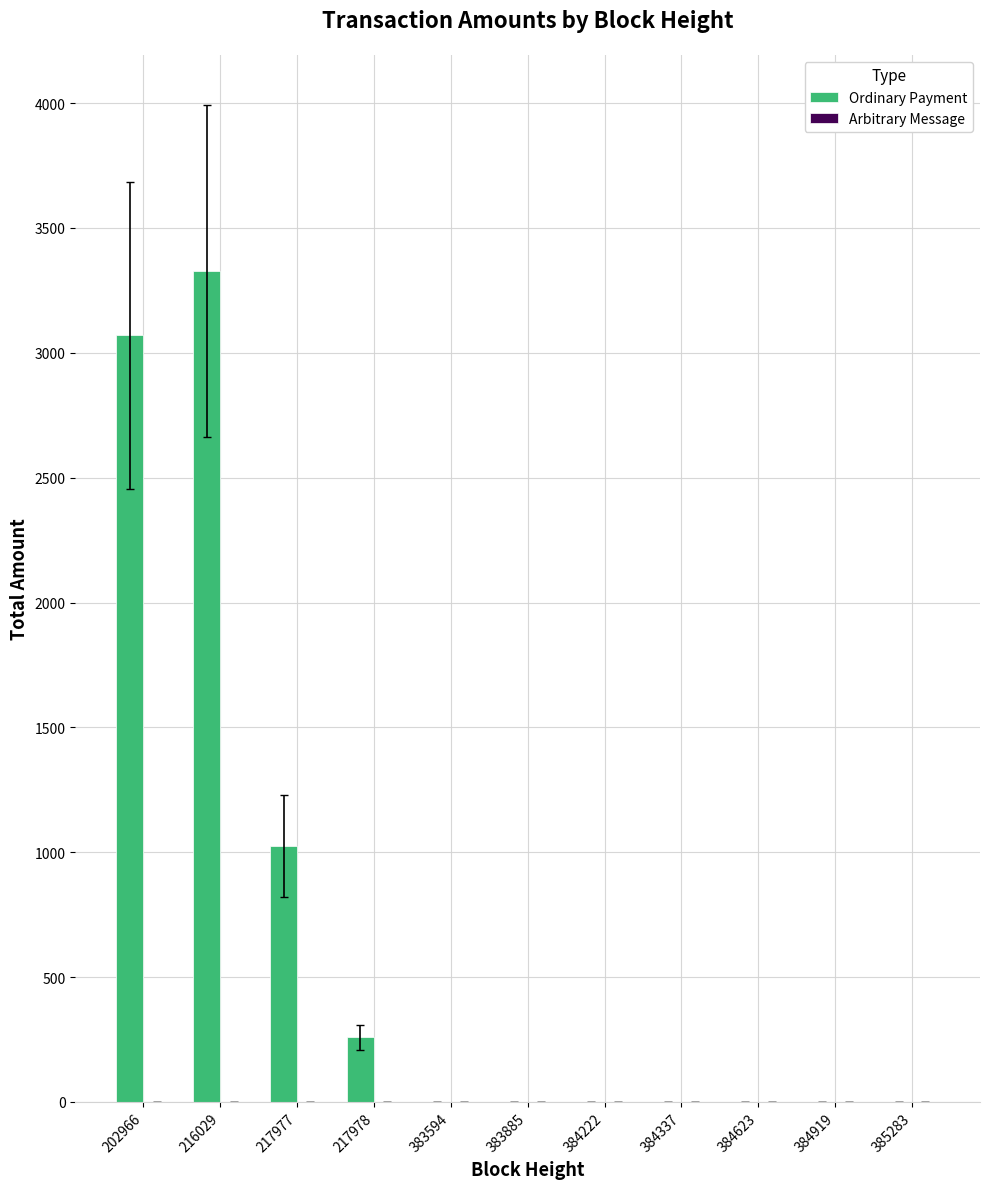

How many series are shown in this chart?

1